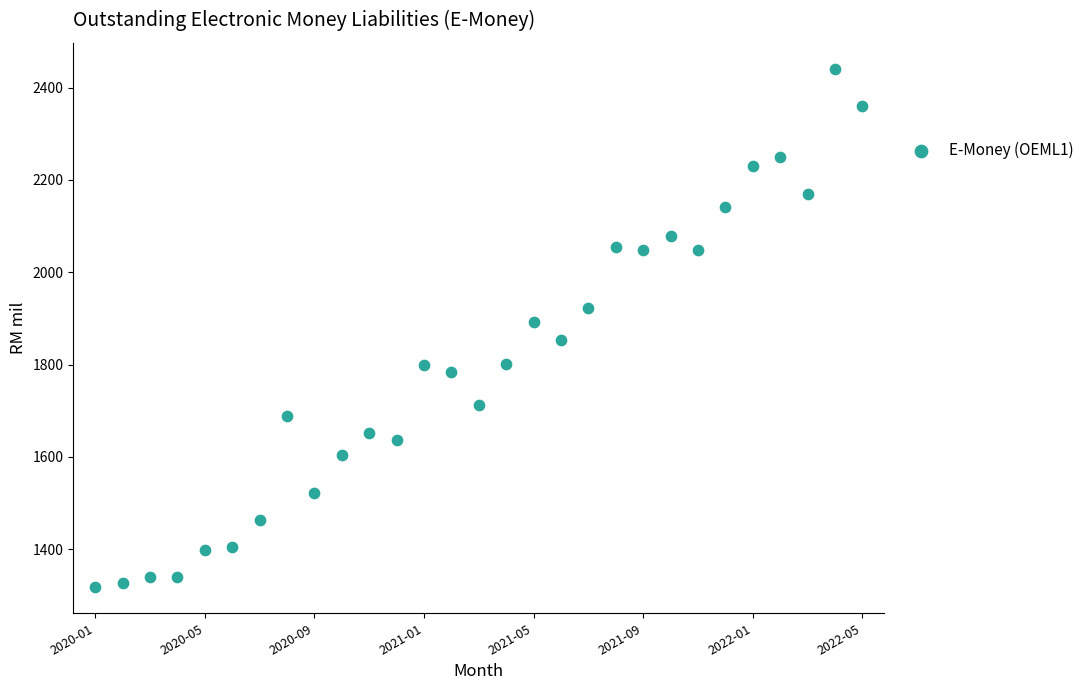

What is the range of Y values (max minus min)?

1123.6